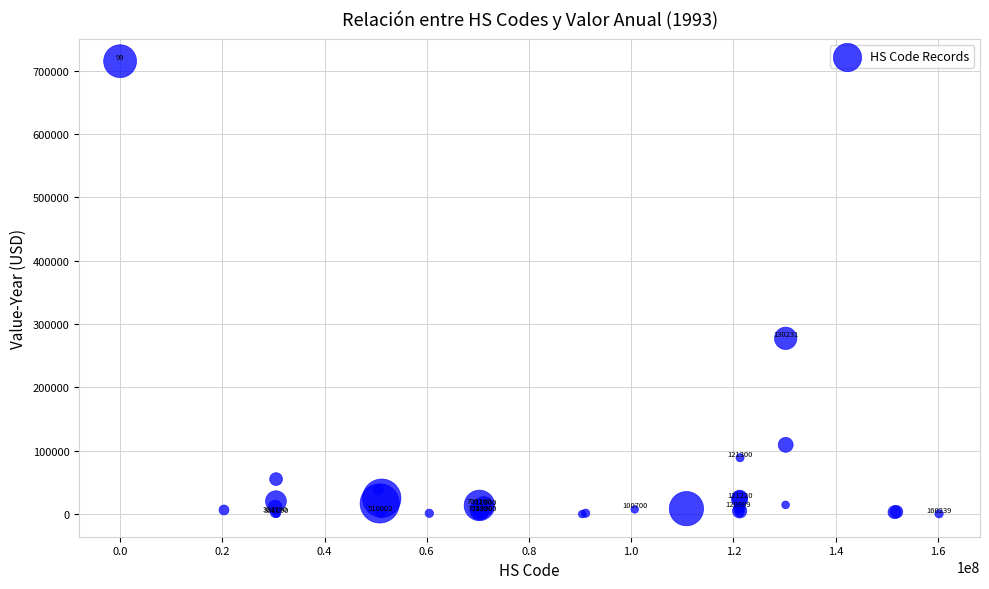

What Y value in the scatter plot is closest to 357566?

277598